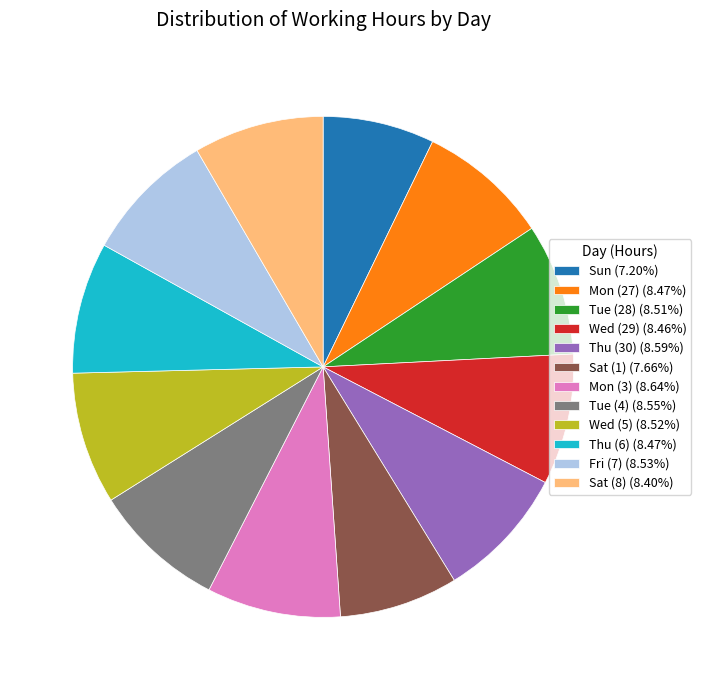

Approximately how many times larger is the value at Wed (5) (8.52%) compared to Mon (3) (8.64%)?

1.0